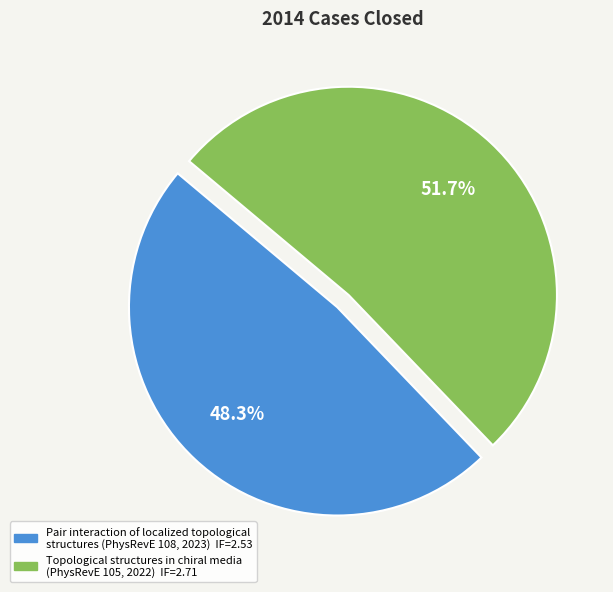

To the nearest percent, what portion does Topological structures in chiral media represent?

52%